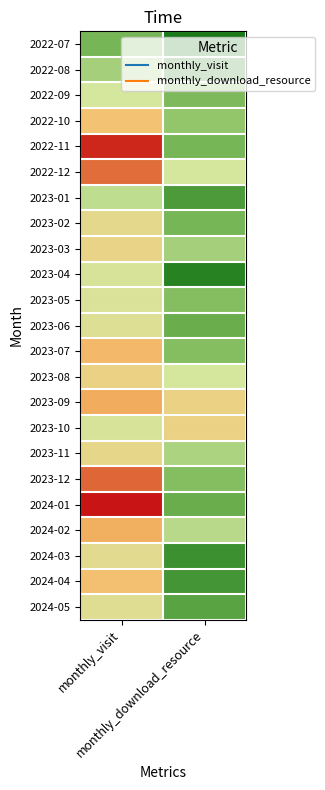

What is the minimum value shown in the chart?

3